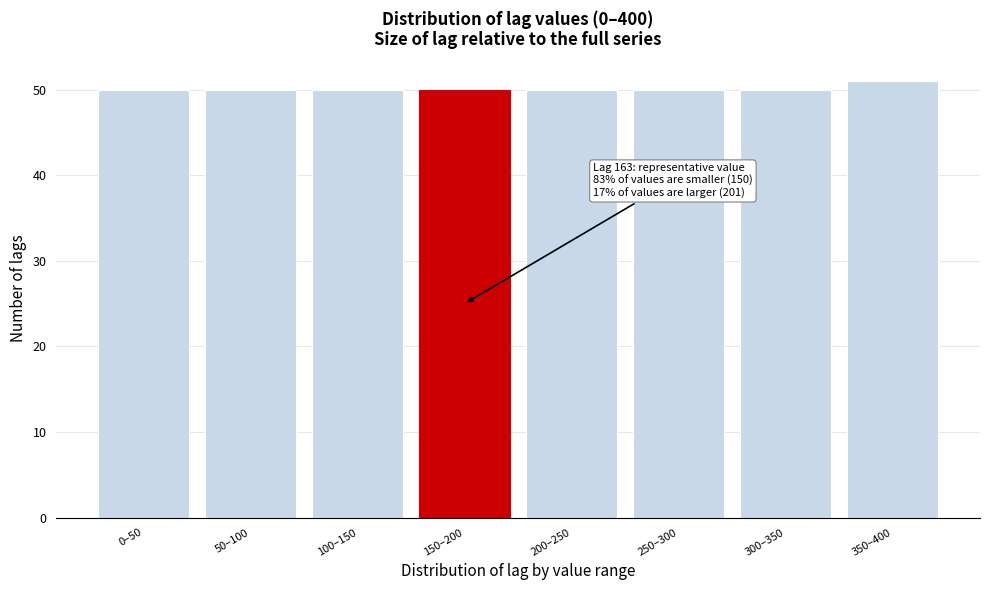

Reading right to left, list all the values displayed in this chart.

350–400=51	300–350=50	250–300=50	200–250=50	150–200=50	100–150=50	50–100=50	0–50=50